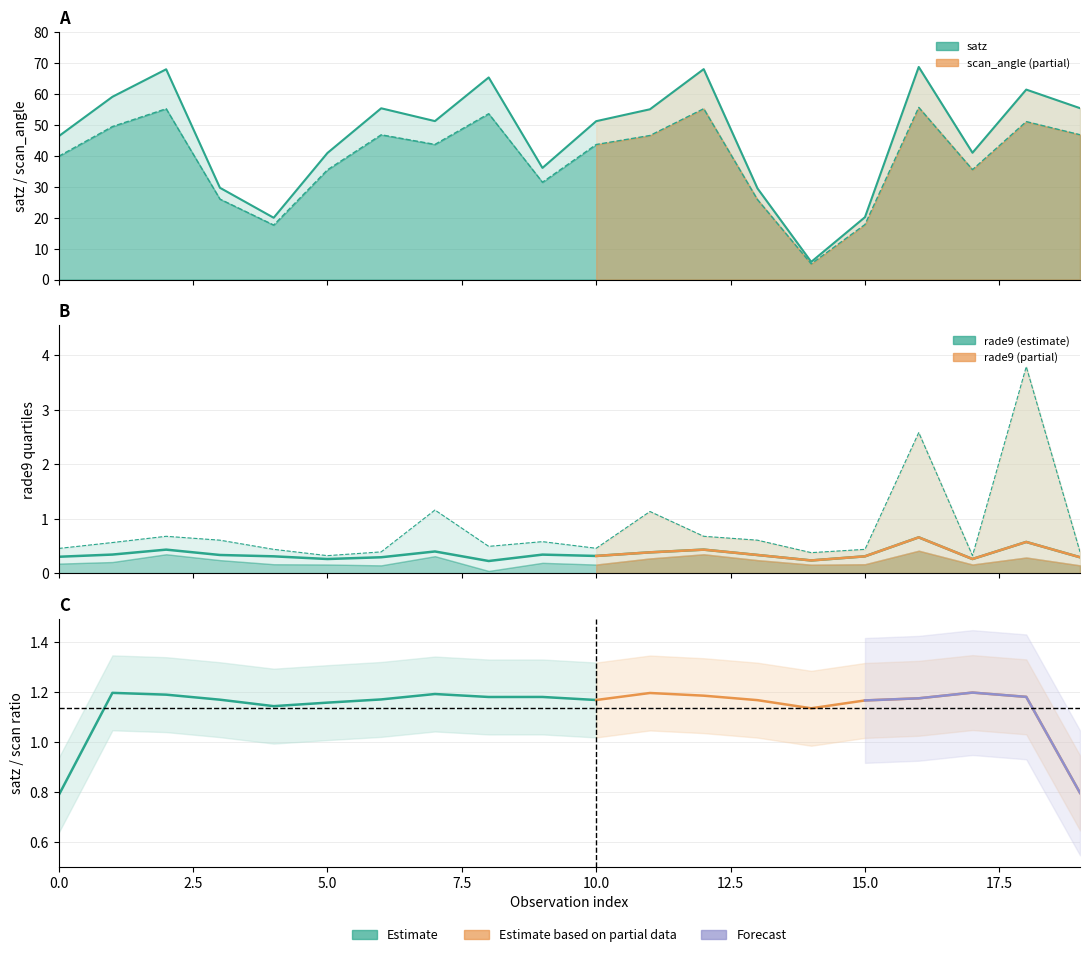

What is the spread (max minus min) of values at 4?

19.7